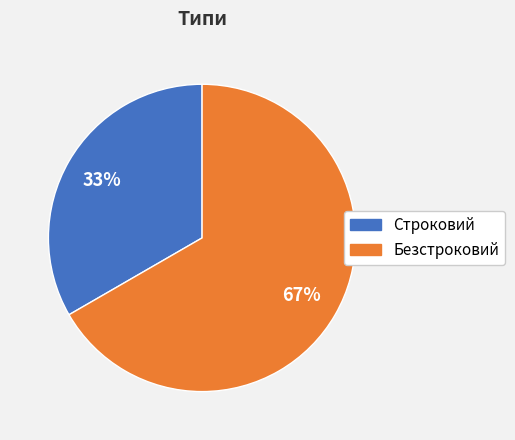

To the nearest percent, what percentage of the pie is Безстроковий?

67%